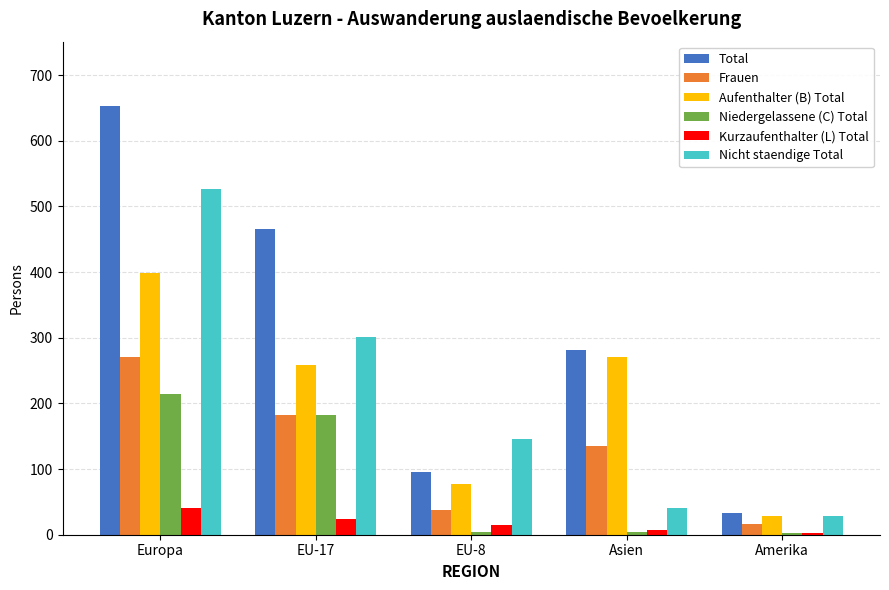

At which category is the sum across all series the highest?

Europa